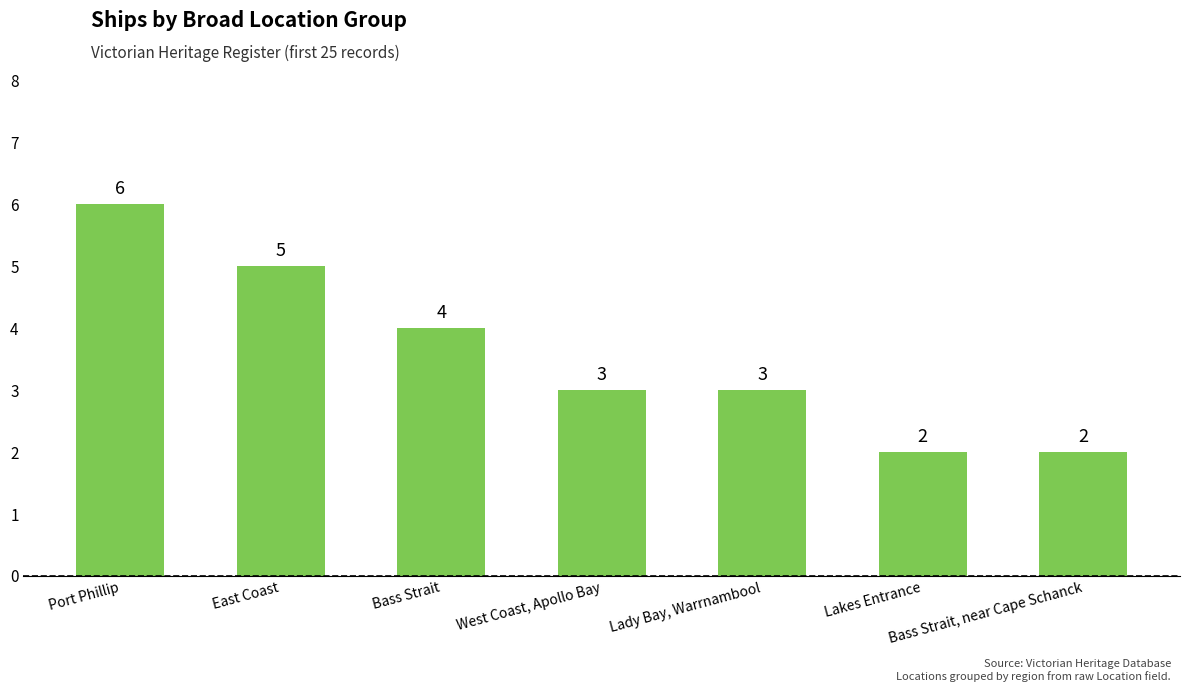

Reading left to right, list all the values displayed in this chart.

6	5	4	3	3	2	2